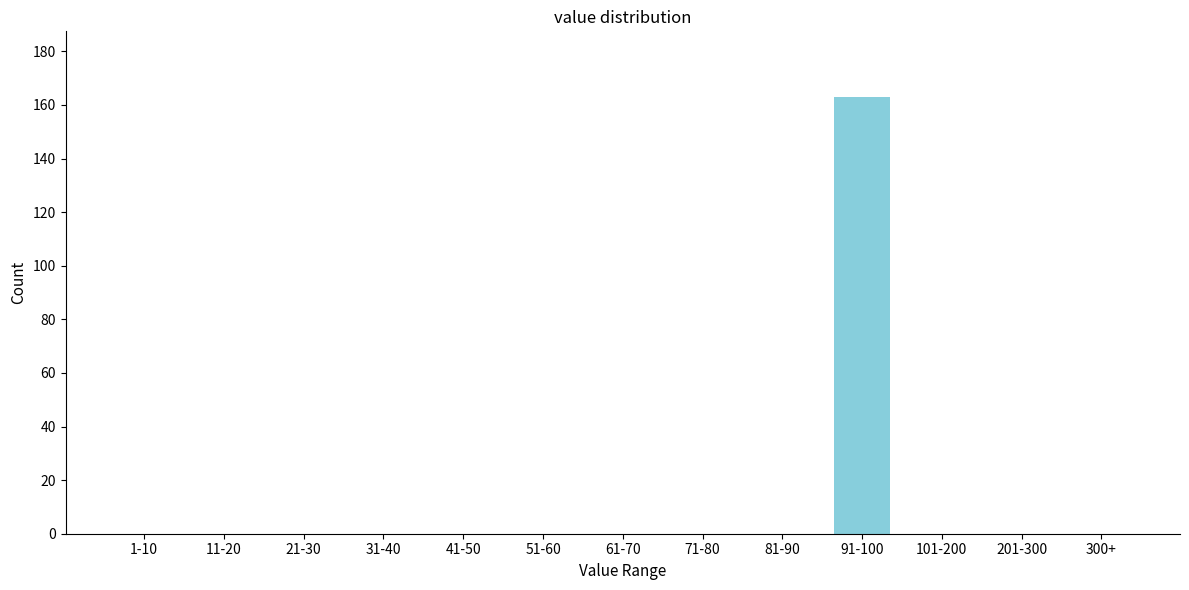

Reading right to left, extract all data points from this chart.

300+=0	201-300=0	101-200=0	91-100=163	81-90=0	71-80=0	61-70=0	51-60=0	41-50=0	31-40=0	21-30=0	11-20=0	1-10=0